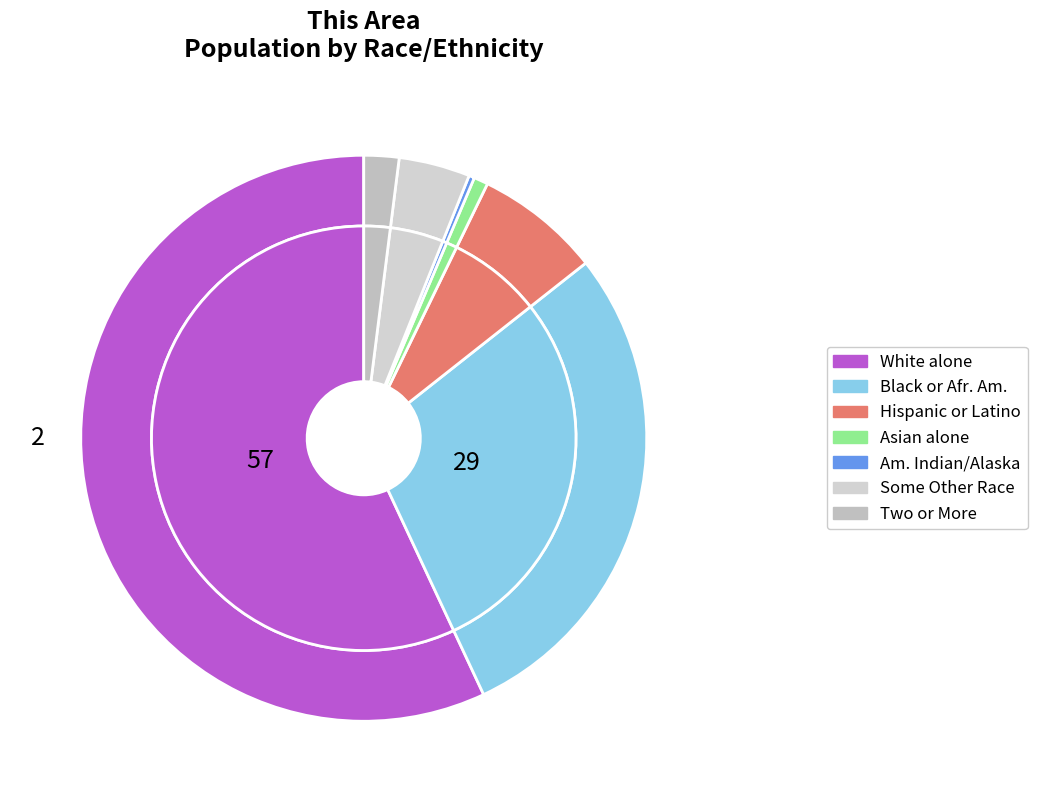

What is the change in value from Hispanic or Latino to Two or More Races?

-1802